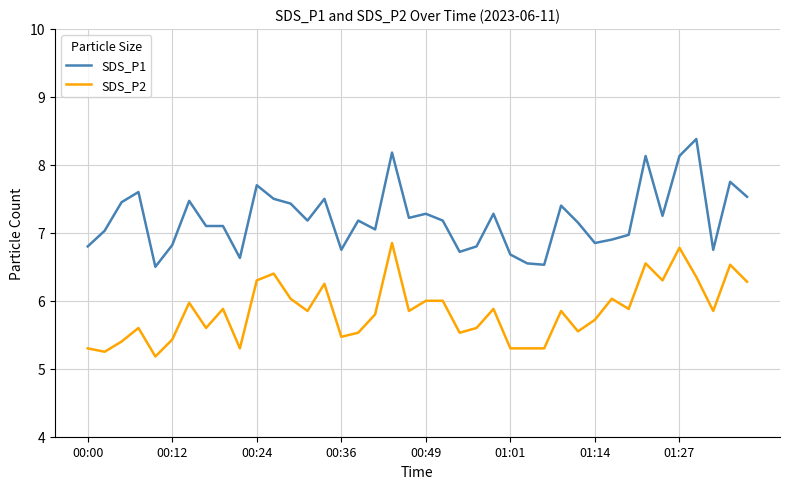

List the series in order of their overall mean, highest first.

SDS_P1, SDS_P2